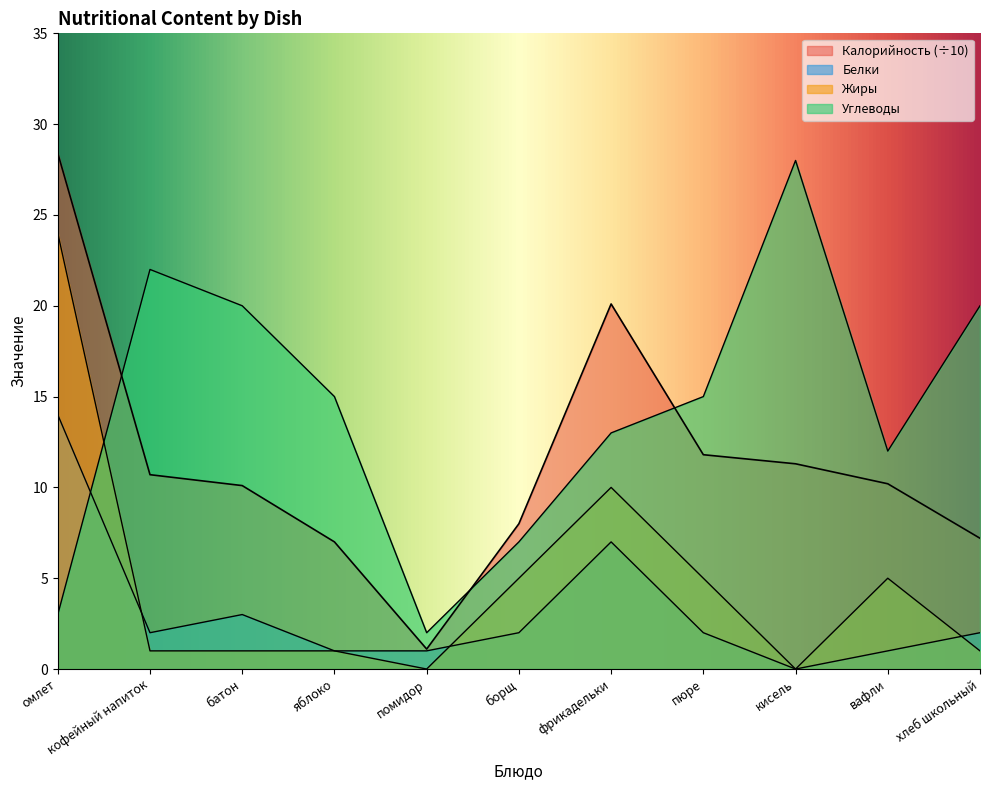

How many intersections are there between Углеводы and Калорийность?

3